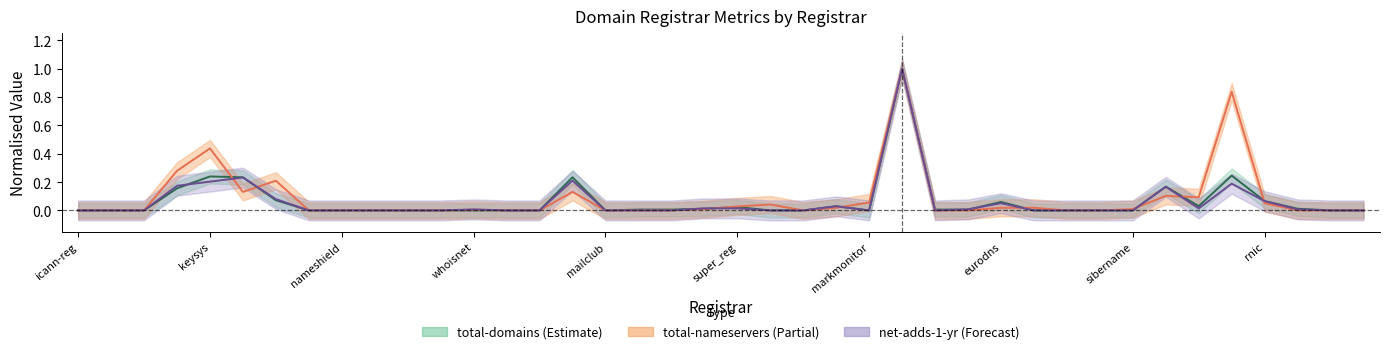

After their last crossing, which series has the higher values: total-domains or net-adds-1-yr?

total-domains